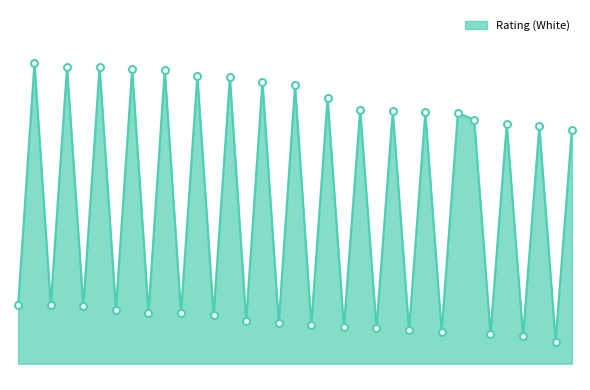

Is this an area chart (filled region under the line)?

Yes